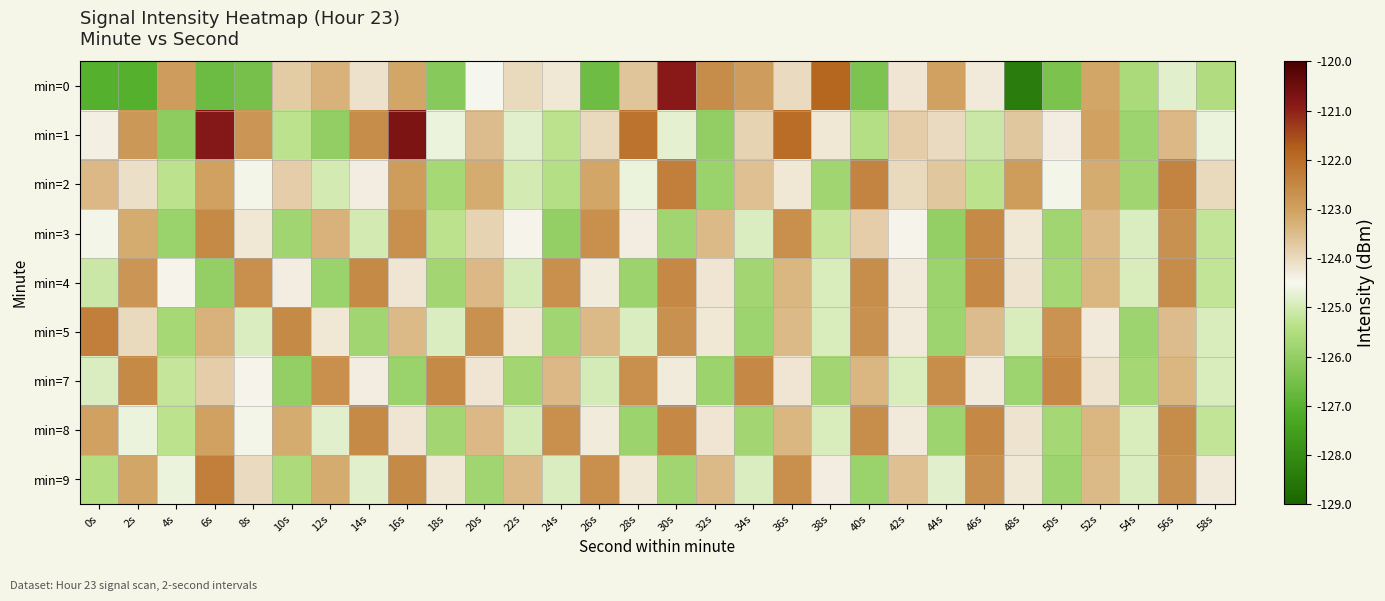

At which category does the chart reach its minimum across all series?

48s